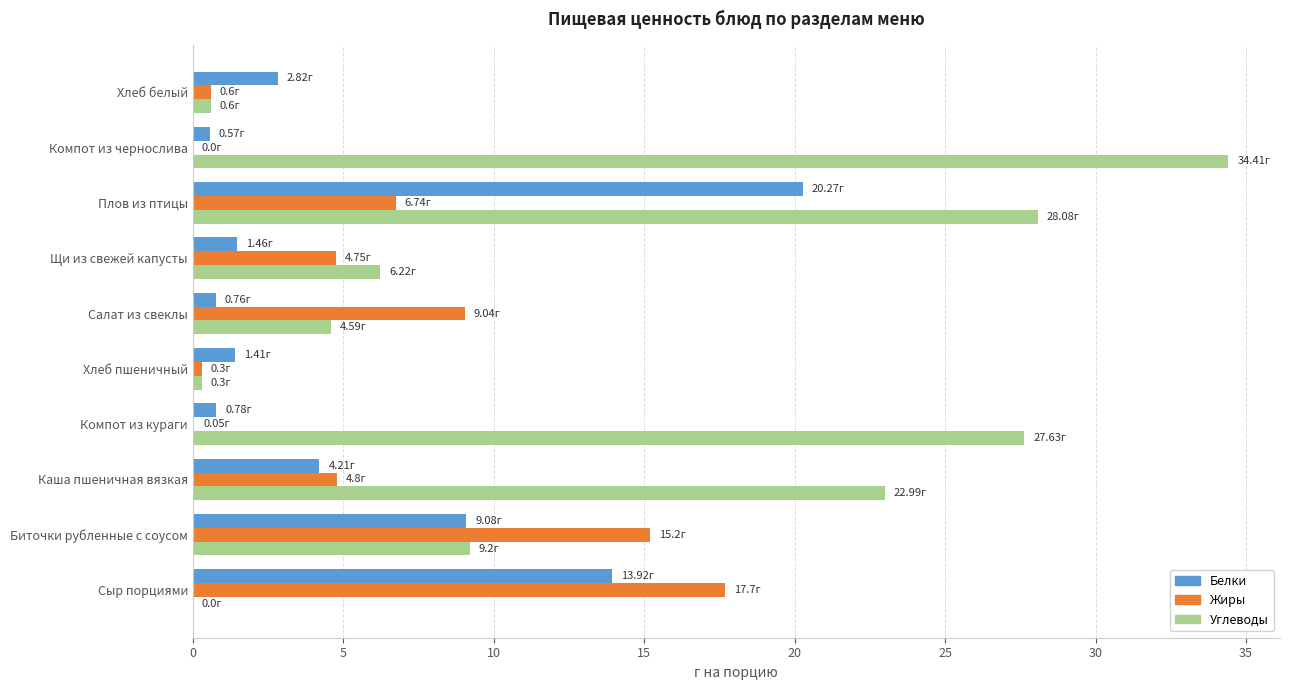

At which category is the sum across all series the highest?

Плов из птицы